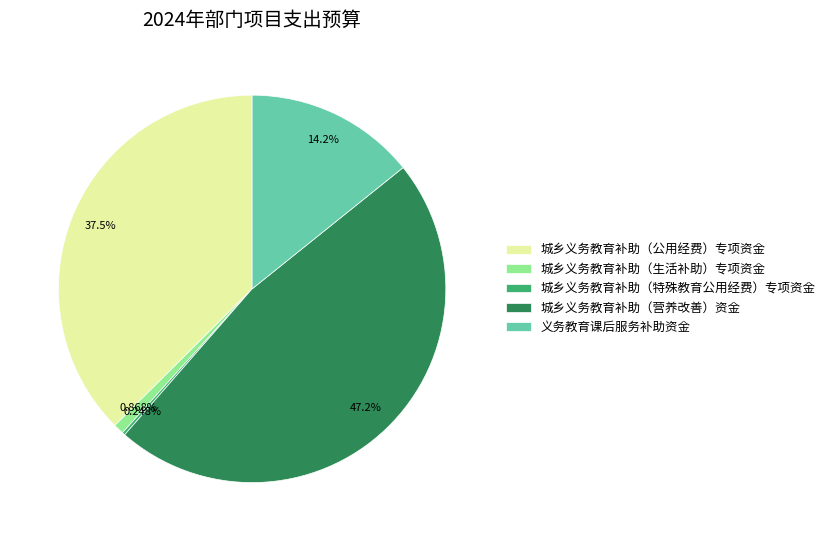

The 城乡义务教育补助（营养改善）资金 slice represents 47% of the pie. True or false?

True